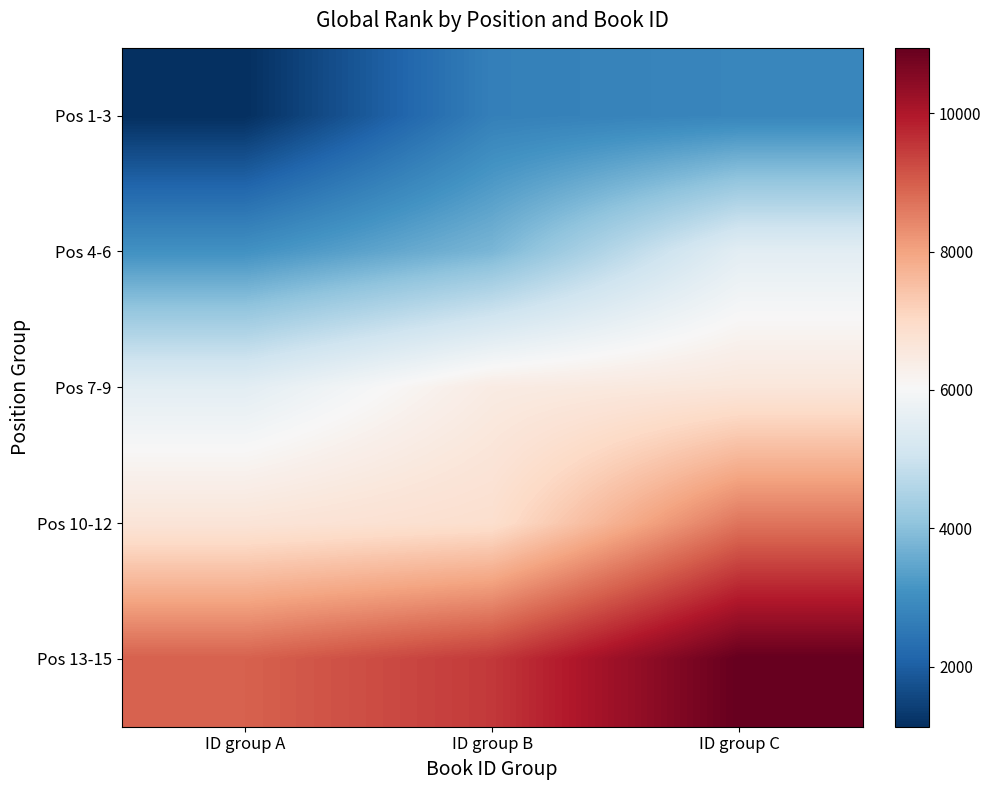

What is the difference between the highest and lowest values at ID group B?

6810